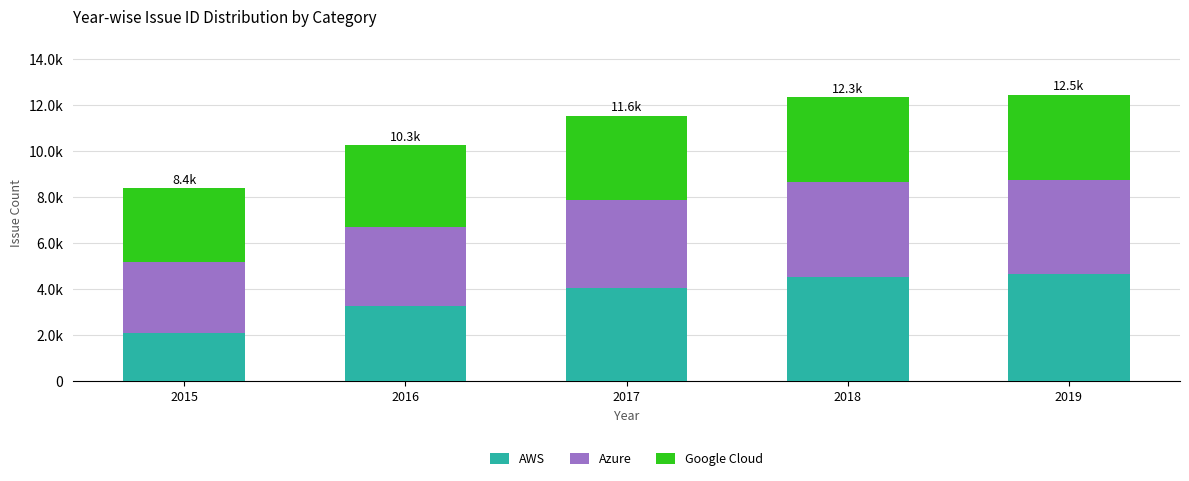

The AWS series shows 4650 at 2019. True or false?

True